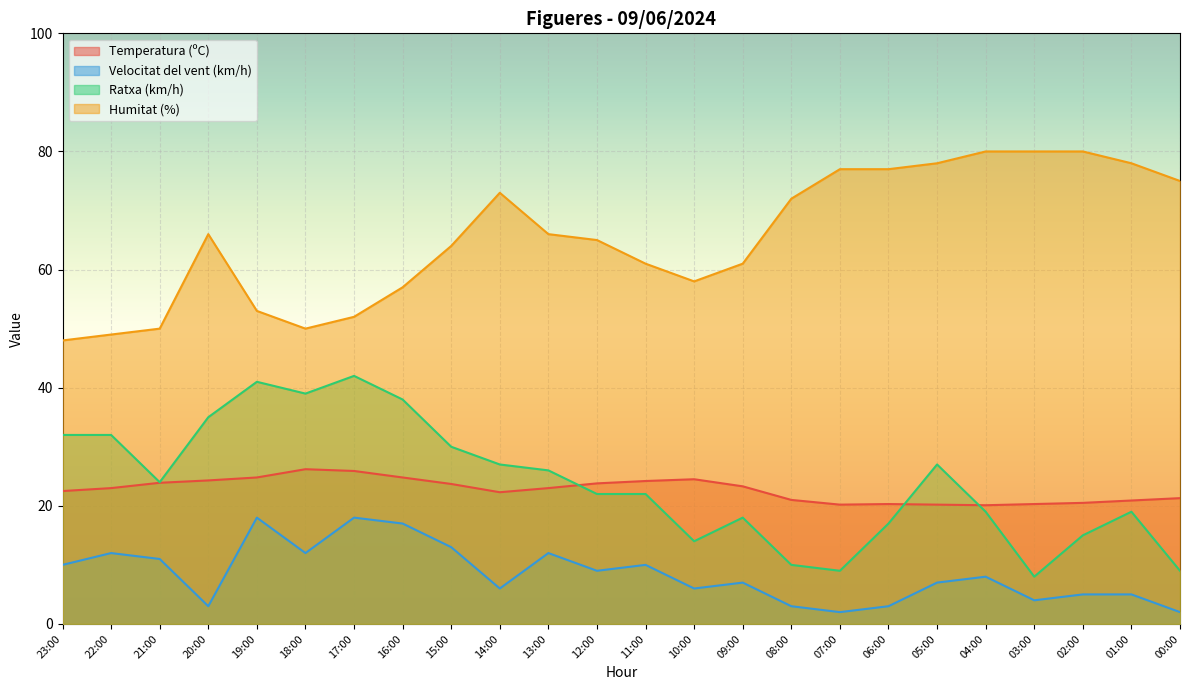

True or false: Humitat (%) and Temperatura (ºC) cross at least once.

False